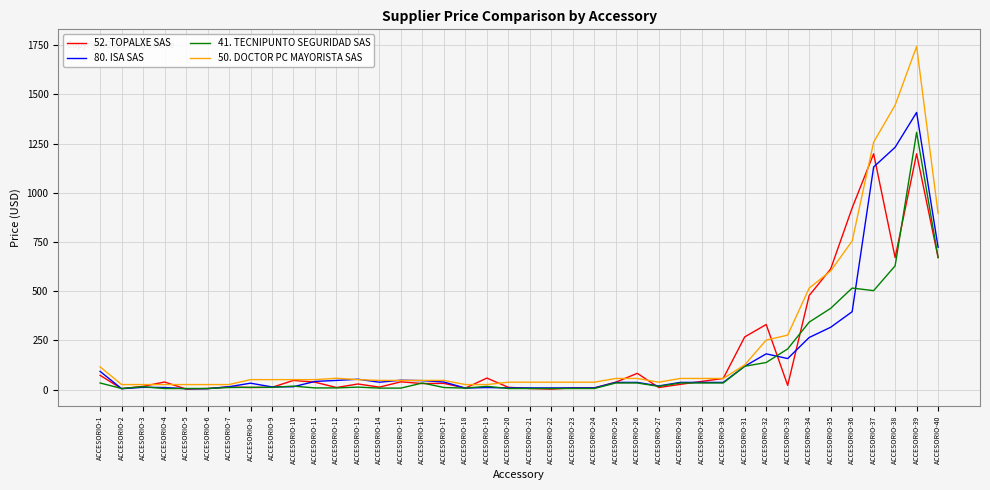

How many lines are shown in the chart?

4